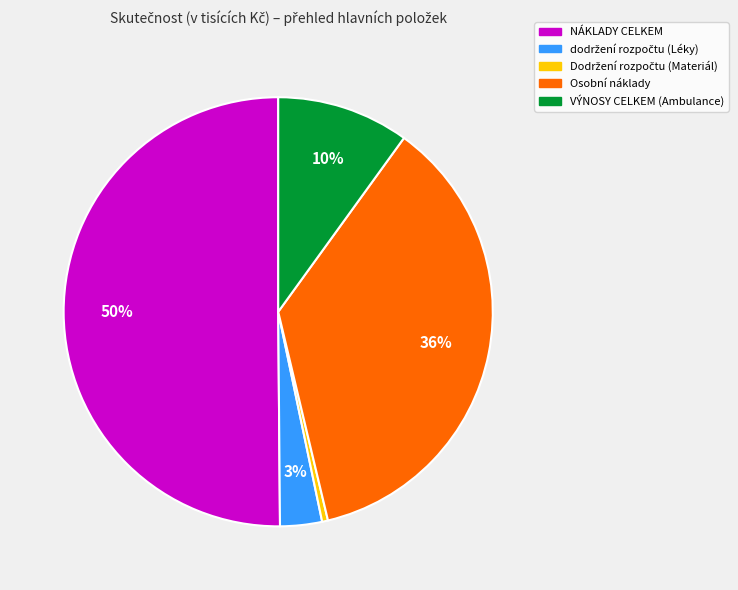

To the nearest percent, what is the average slice percentage?

20%